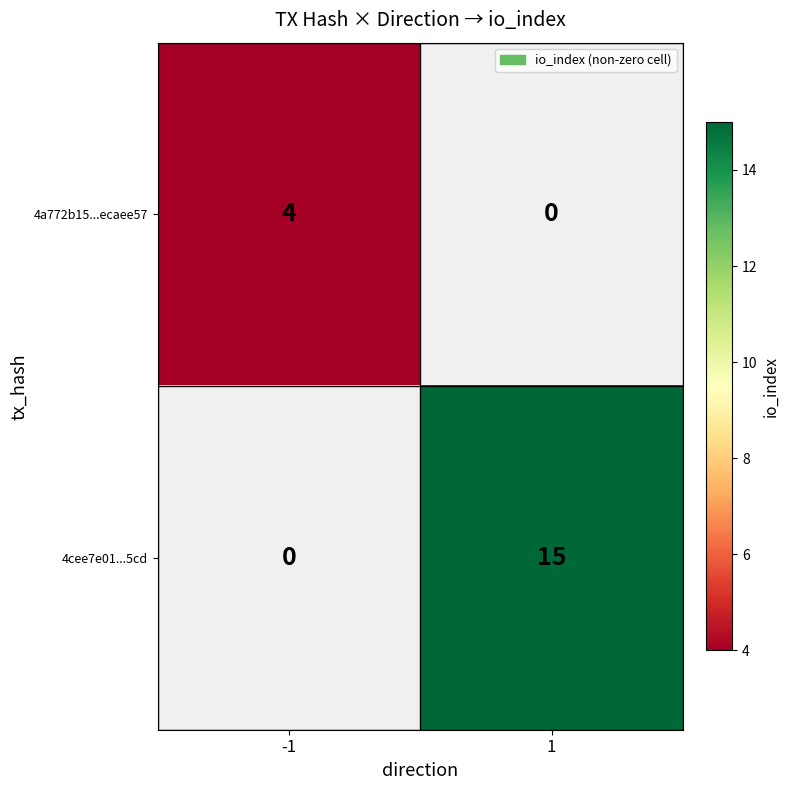

How many distinct data groups are displayed?

2